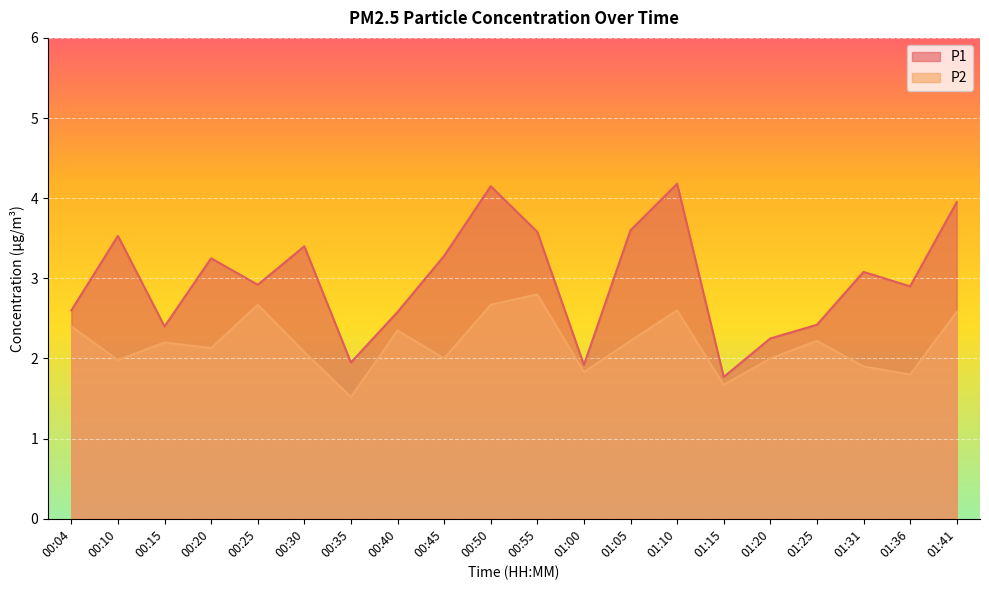

True or false: P1 and P2 intersect in this chart.

False